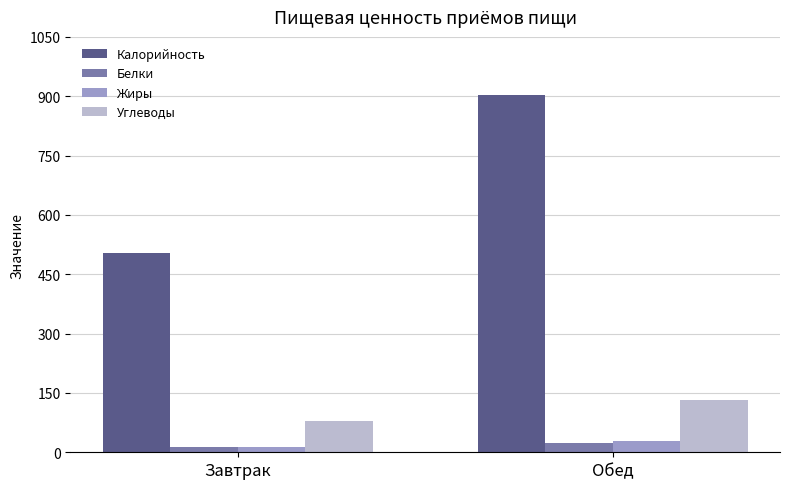

At which label is Калорийность closest to 702?

Завтрак